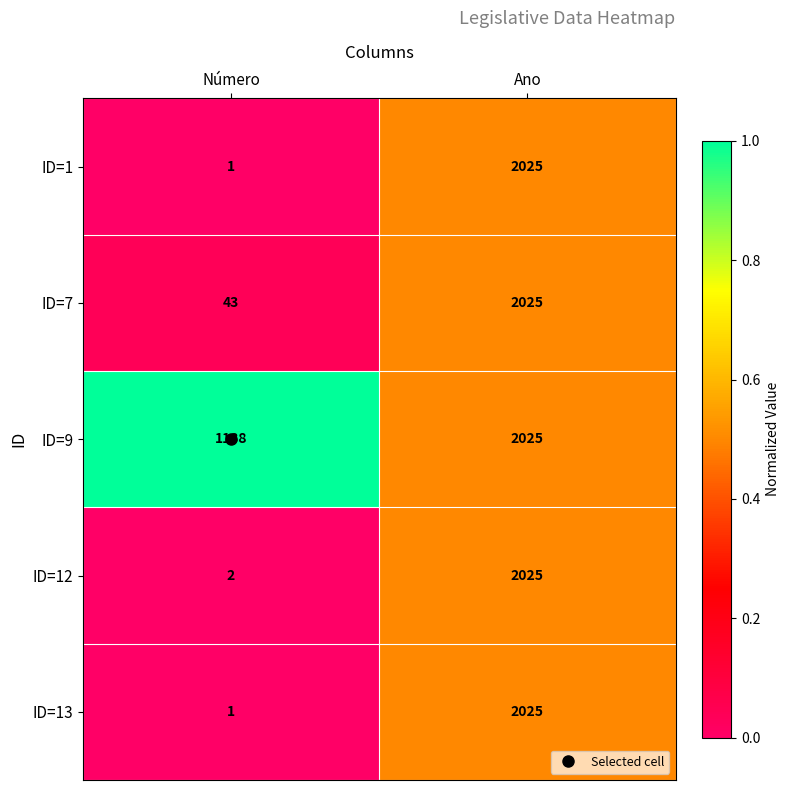

What is the sum of all ID=7 values?

2068